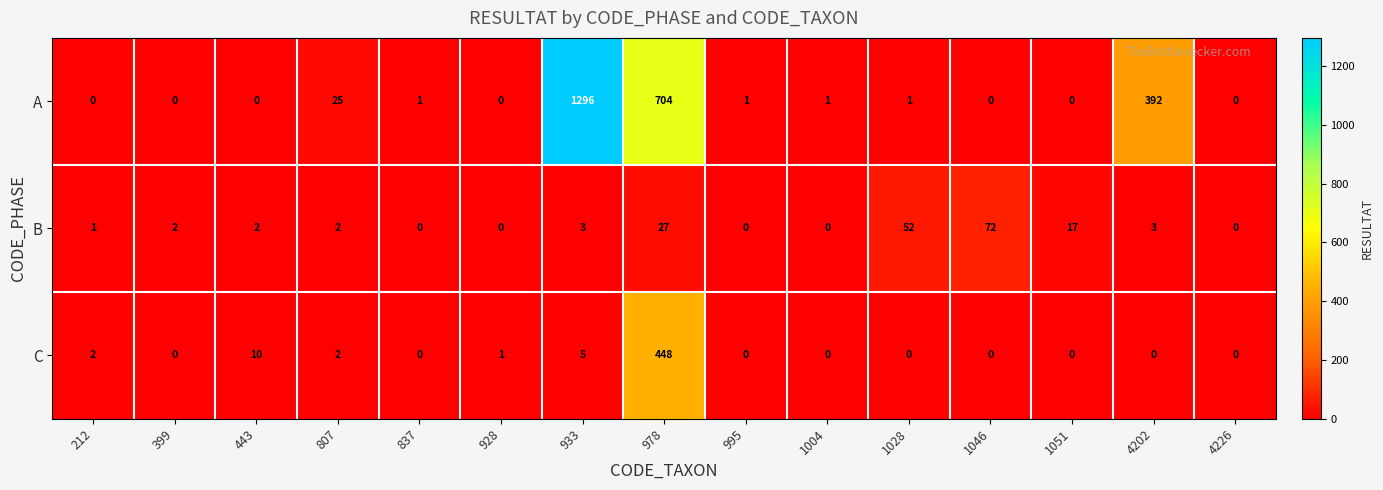

At which category is the sum across all series the highest?

933